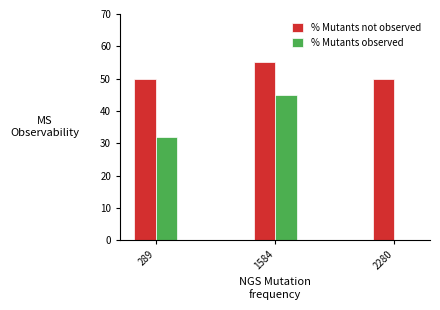

Count the number of categories in the chart.

3